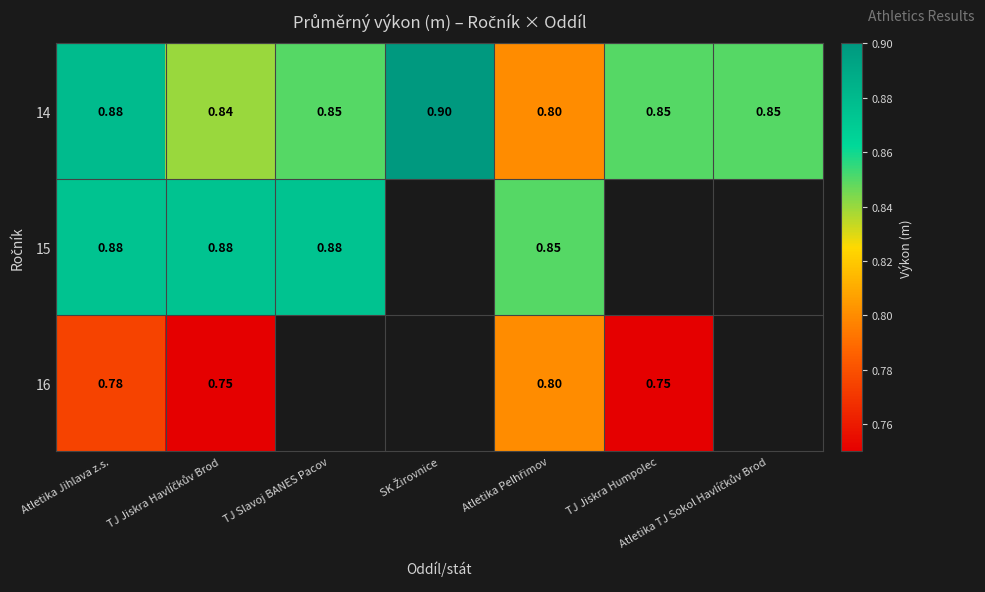

Between TJ Jiskra Havlíčkův Brod and TJ Jiskra Humpolec, which series saw the biggest shift?

14